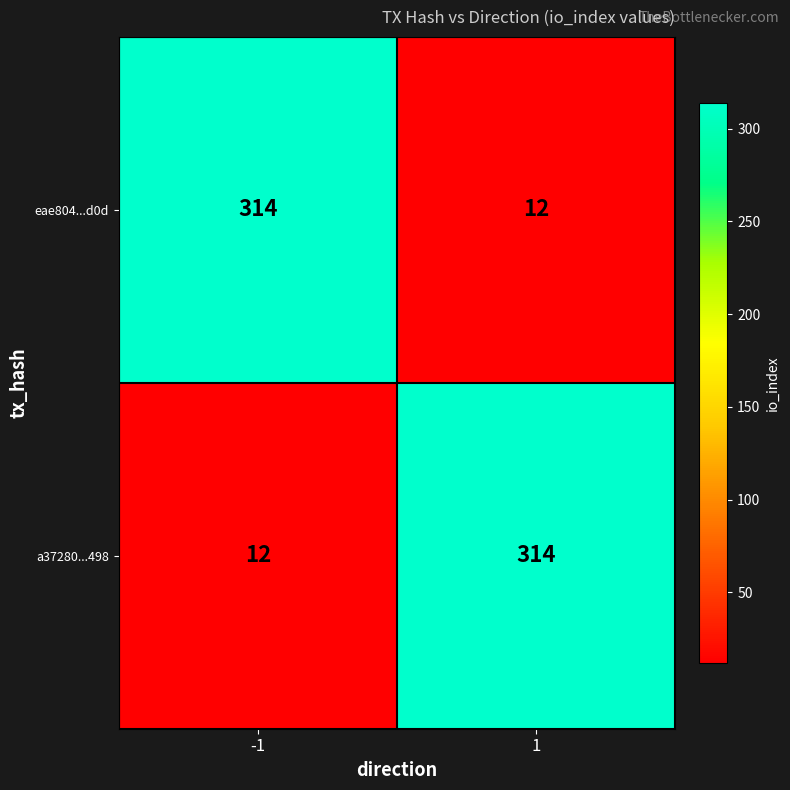

What is the sum of the eae804...d0d values at -1 and 1?

326